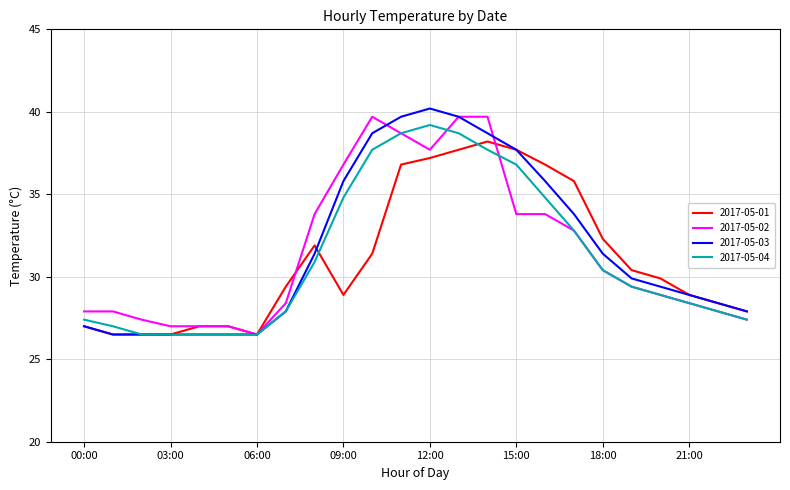

What is the maximum value shown in the chart?

40.2